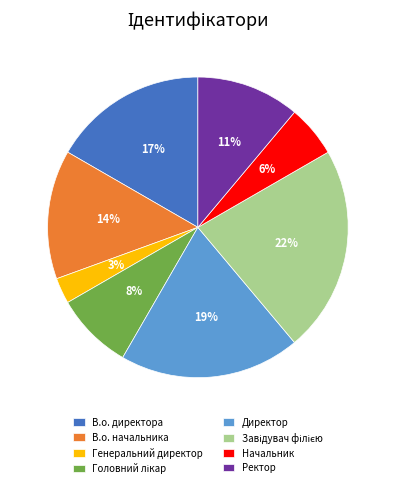

Is it true that Начальник is 1% of the pie?

False